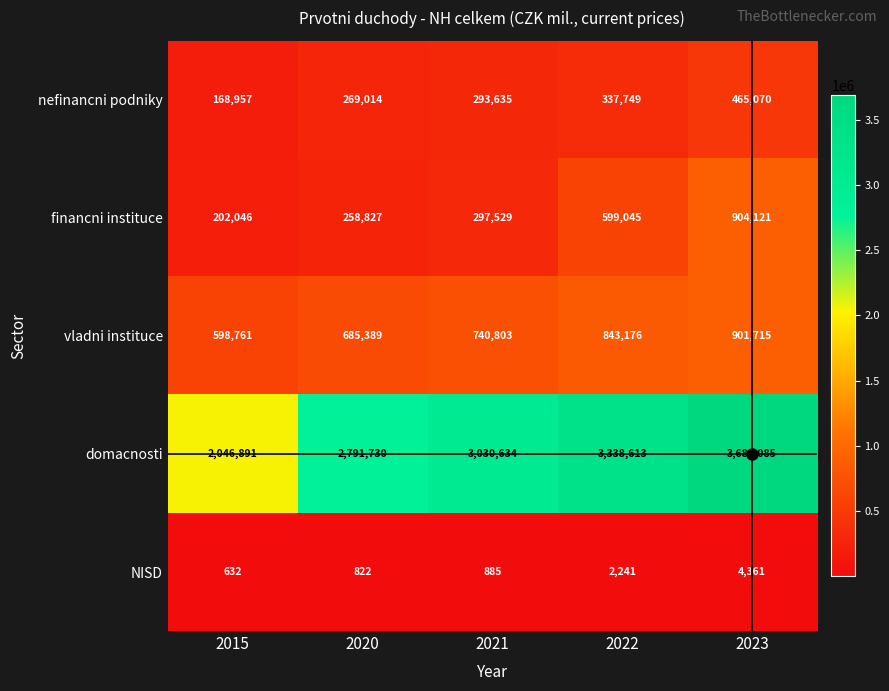

What is the minimum value shown in the chart?

632